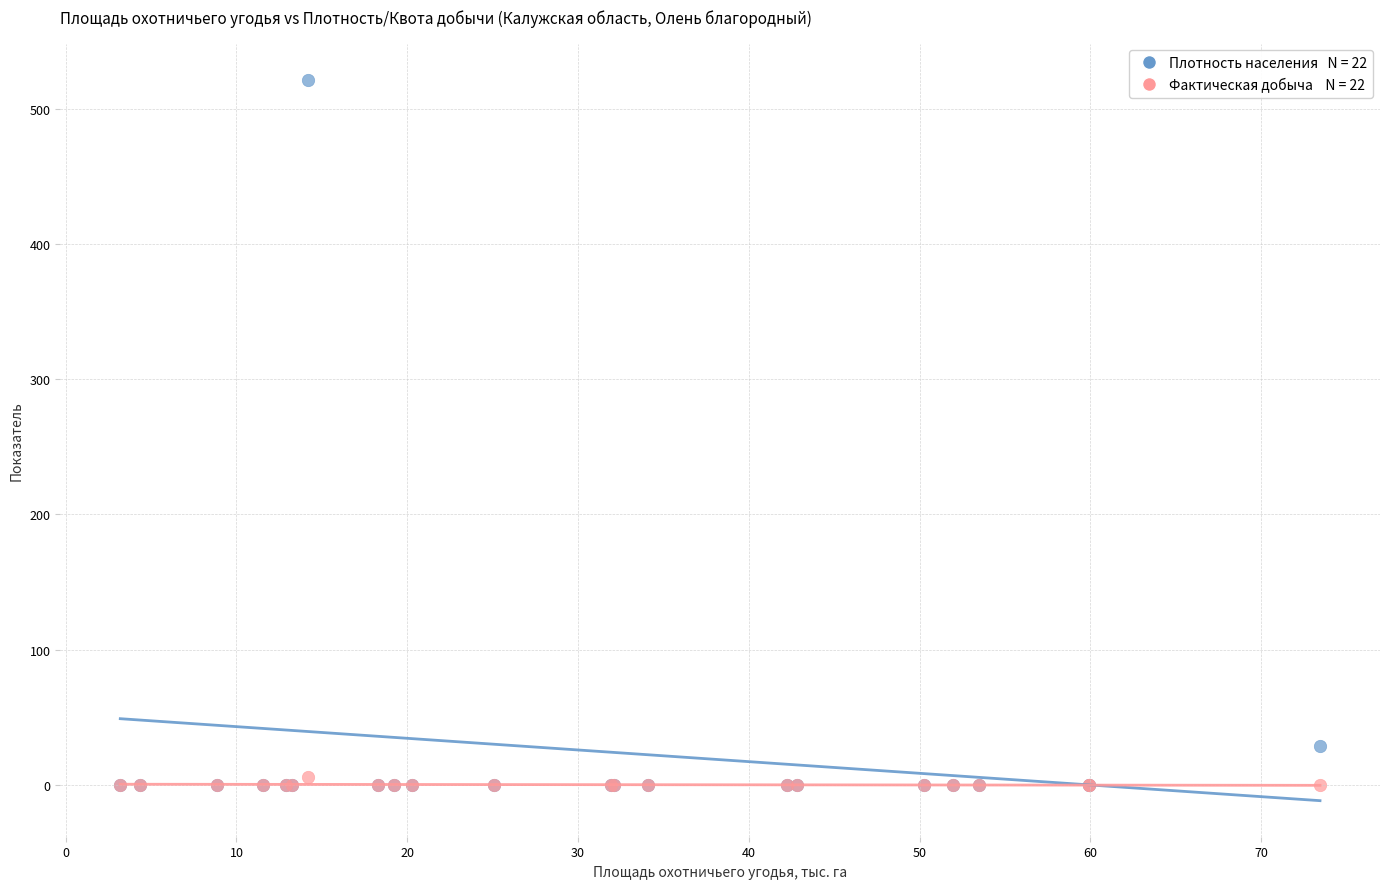

Across all series, what Y value is closest to 260?

28.6